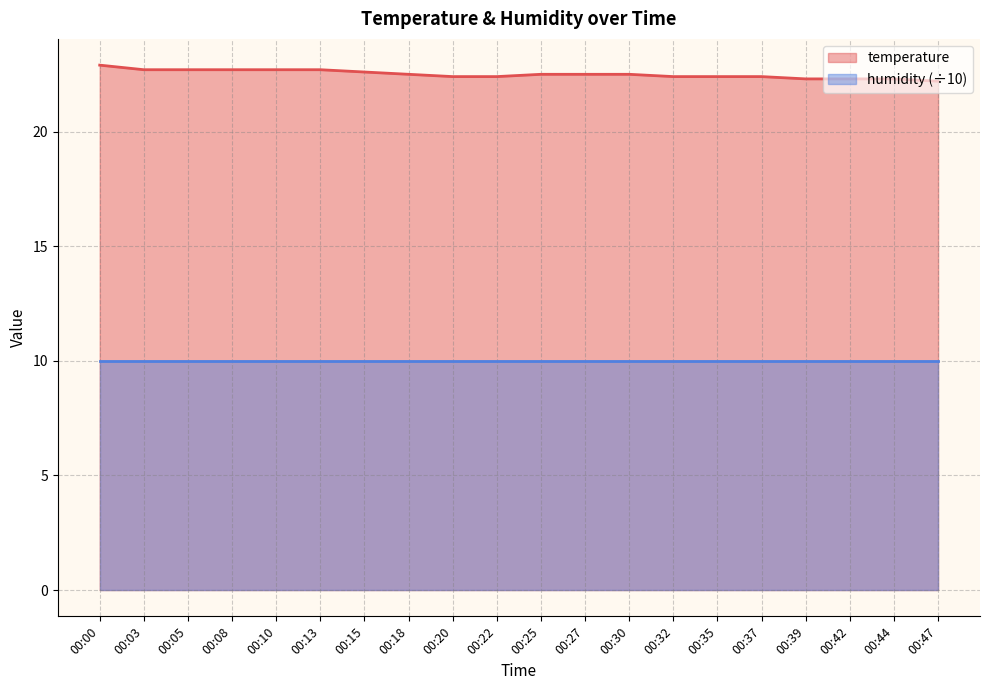

What is the change in value from 00:27 to 00:39?

-0.2